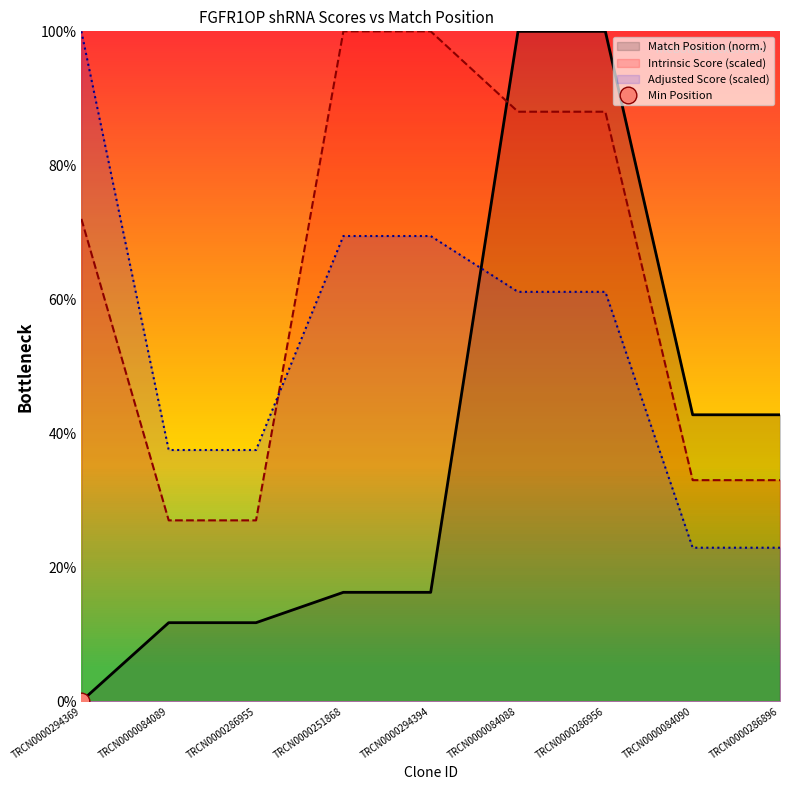

How many lines are shown in the chart?

3